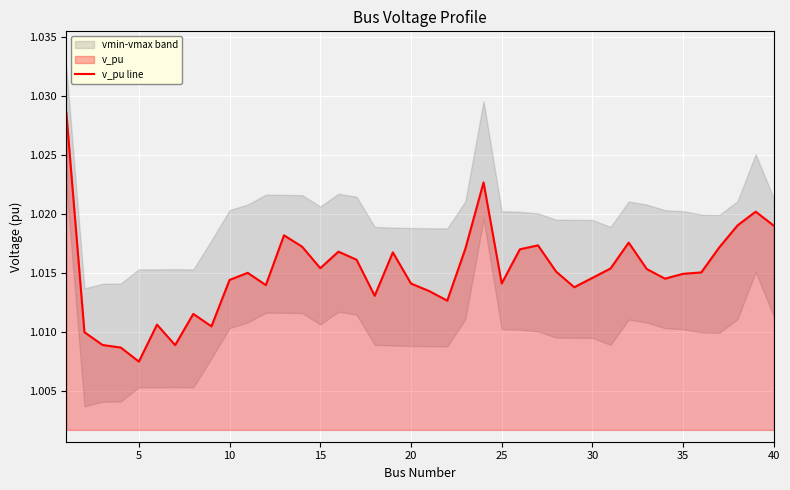

How many points are higher than both their immediate neighbors (excluding endpoints)?

10